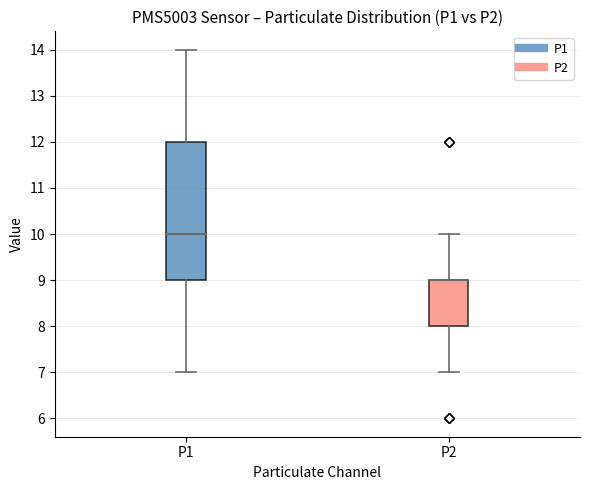

Where does the upper whisker of the box for P2 end on the y-axis? The values are not printed on the chart, so give them approximately, as read against the axis.

10